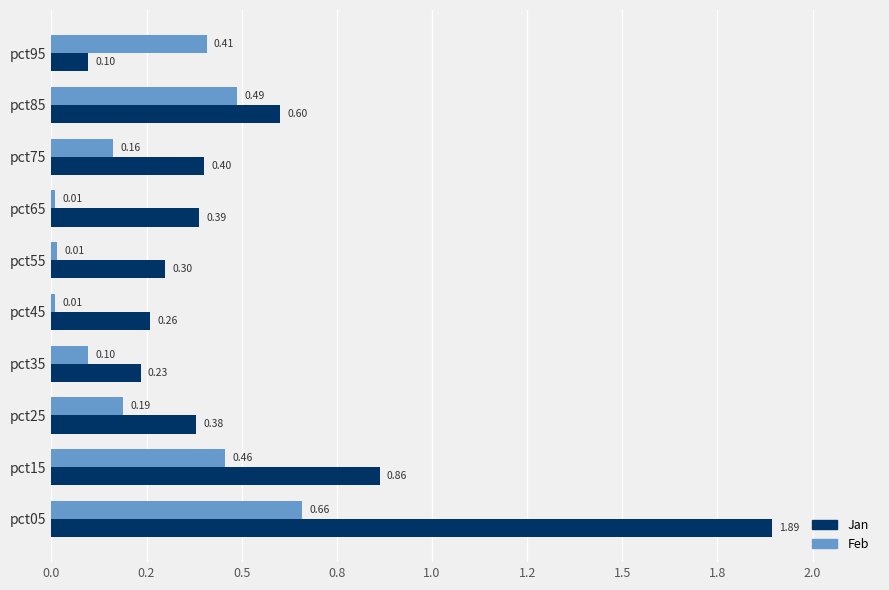

What are all the series names shown in the legend?

Jan, Feb